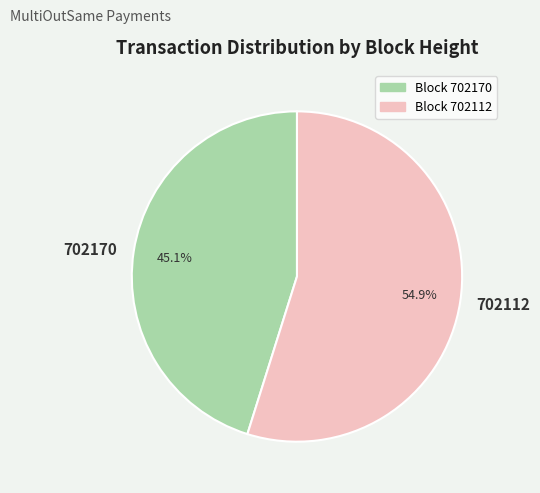

Which has a higher value, 702112 or 702170?

702112